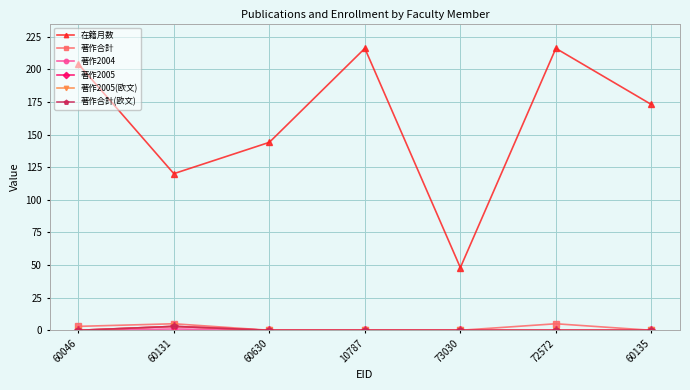

Is this an area chart (filled region under the line)?

No